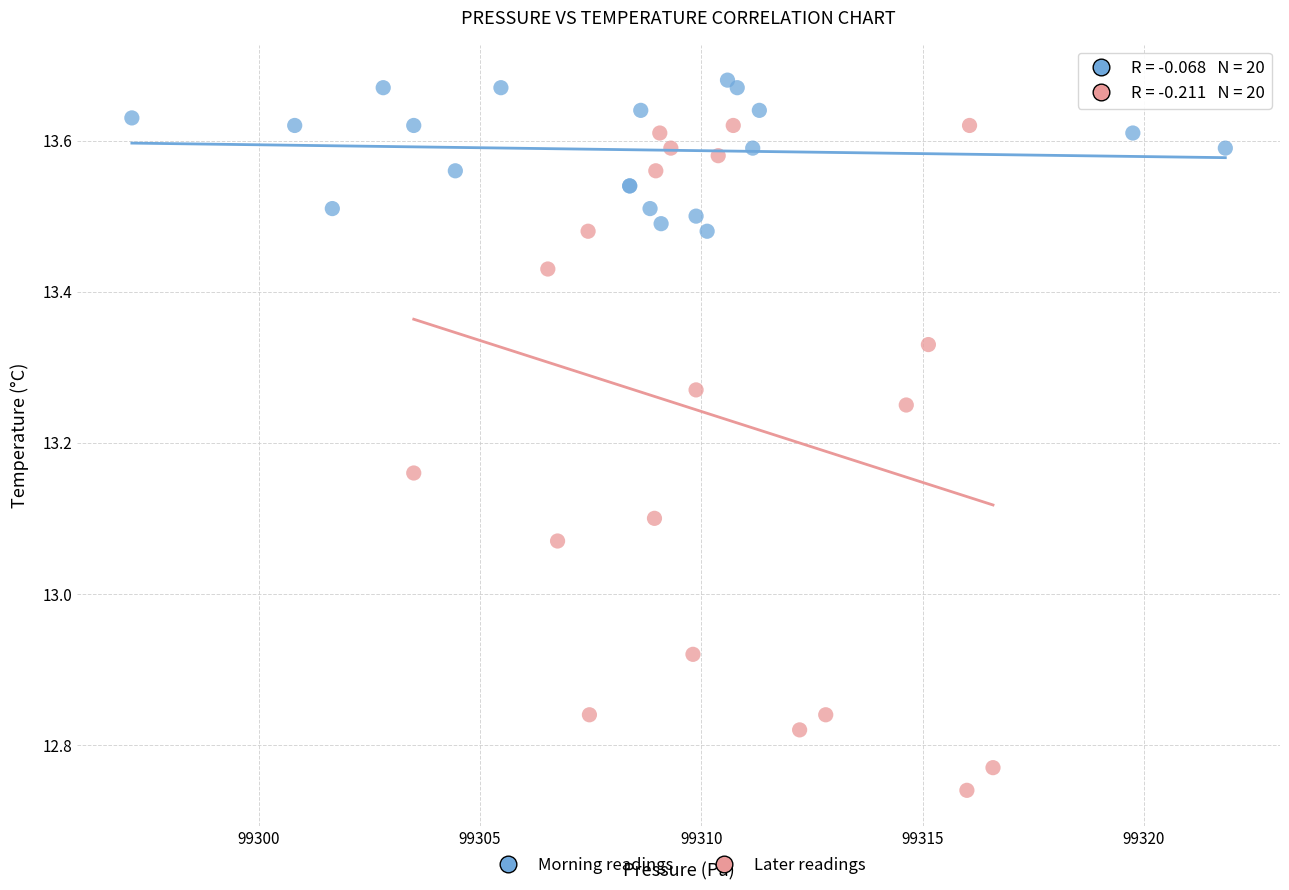

Which series contains the highest Y value?

Morning readings